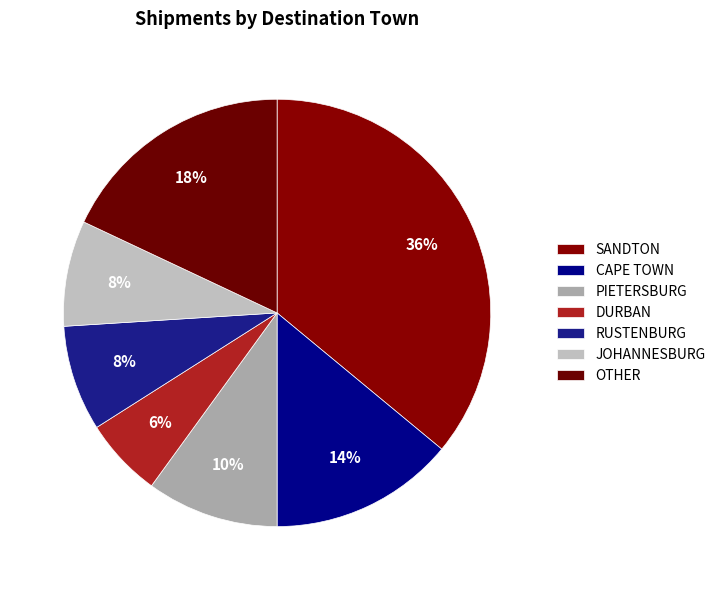

Which has a higher value, RUSTENBURG or JOHANNESBURG?

RUSTENBURG